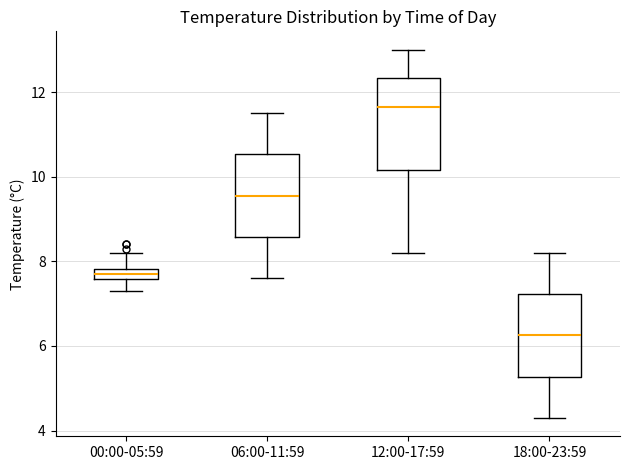

Which box has the lowest median line?

18:00-23:59